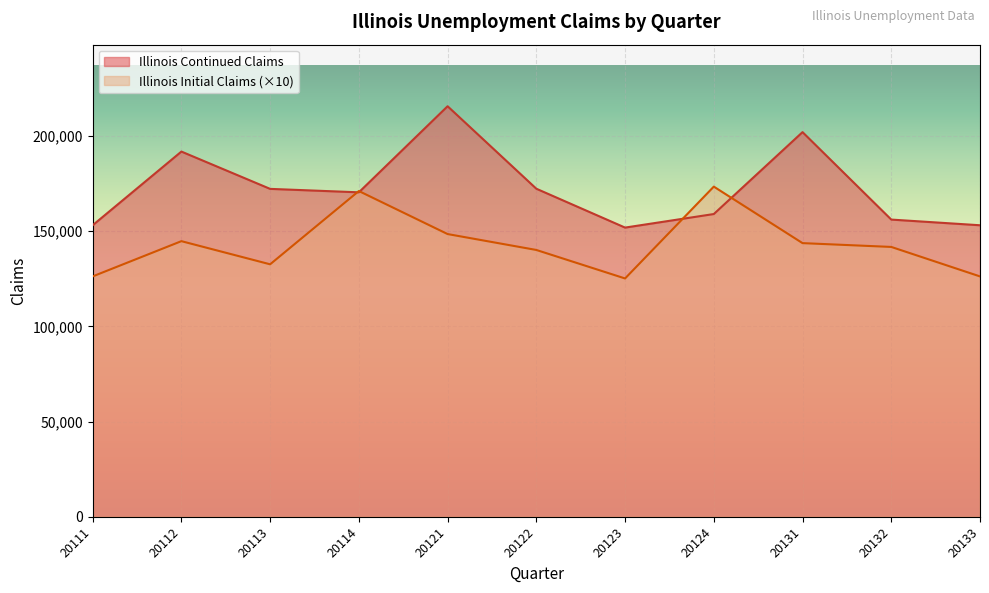

Reading left to right, transcribe all the data shown in this chart.

Illinois Continued Claims: 20133=153071	20132=156055	20131=201973	20124=158962	20123=151848	20122=172256	20121=215562	20114=170366	20113=172177	20112=191764	20111=153071
Illinois Initial Claims: 20133=12621	20132=14169	20131=14369	20124=17336	20123=12514	20122=14010	20121=14845	20114=17104	20113=13257	20112=14472	20111=12621